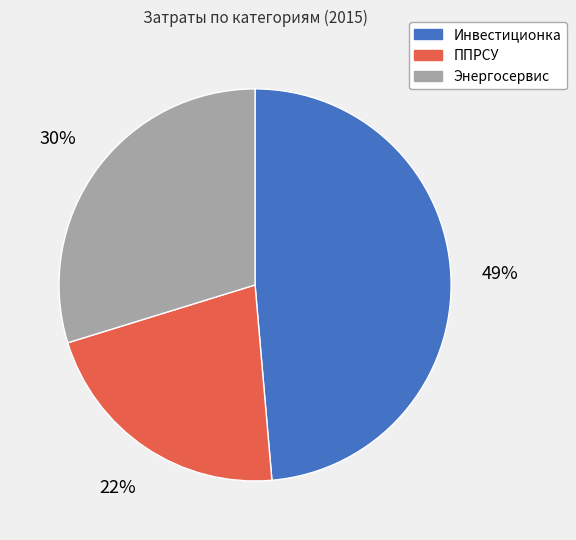

Does Инвестиционка account for over 50% of the chart?

No